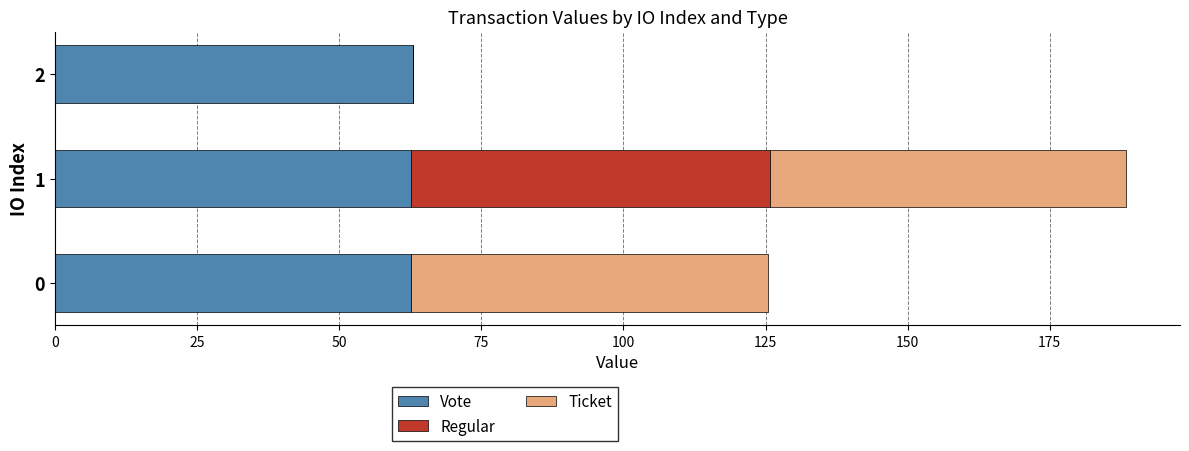

The value of Vote at 2 is 106.9. True or false?

False